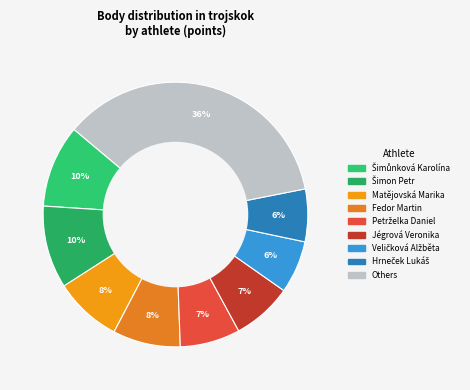

Count the number of slices in the pie.

9